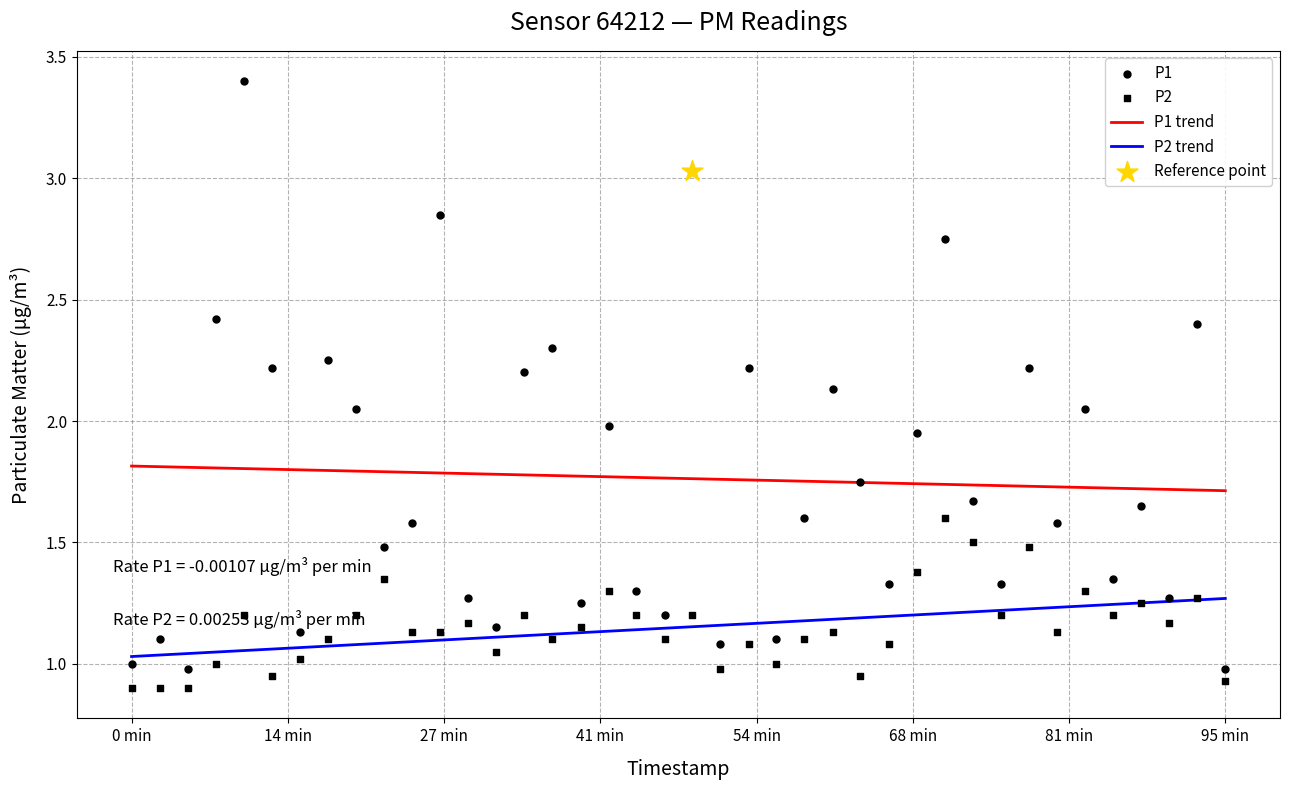

What are all the series names shown in the legend?

P1 trend, P2 trend, P1, P2